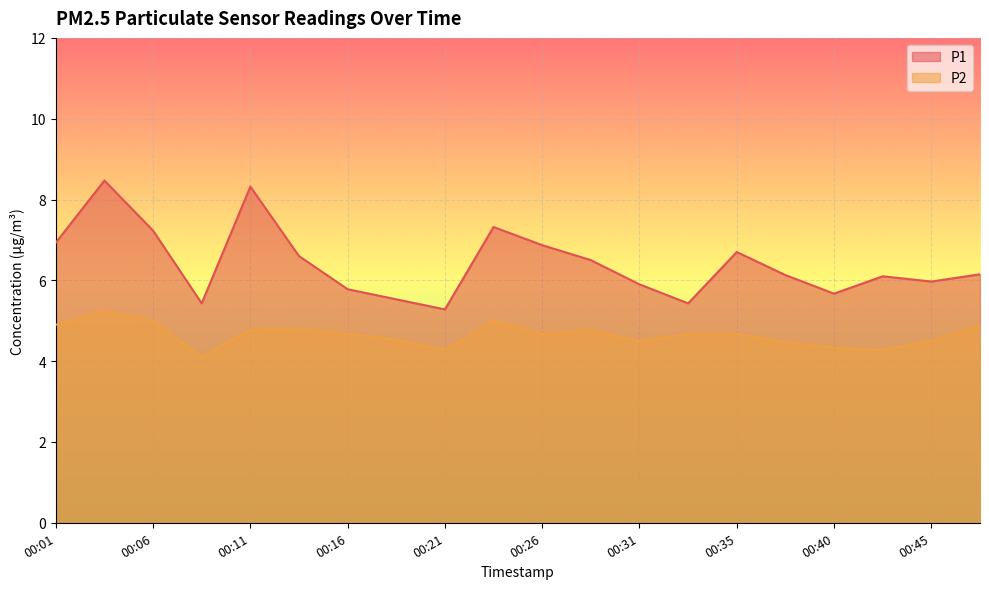

True or false: P1 and P2 cross at least once.

False